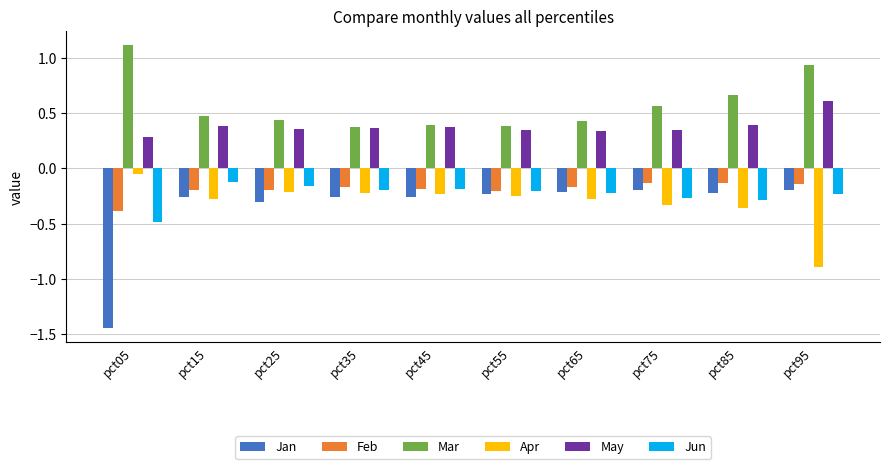

Which series changed the most between pct55 and pct95?

Apr